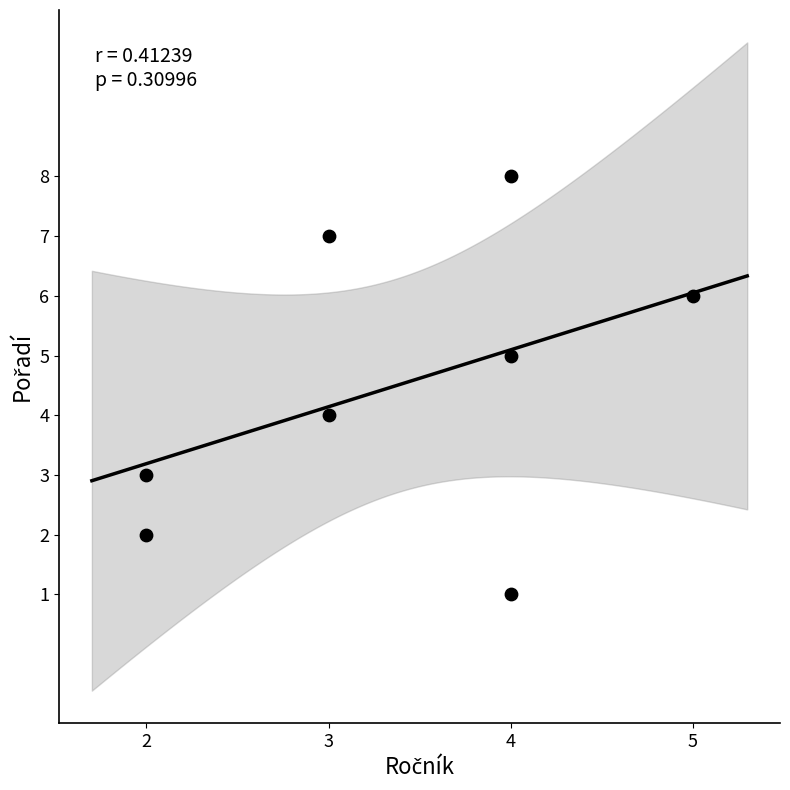

What is the range of Y values (max minus min)?

7